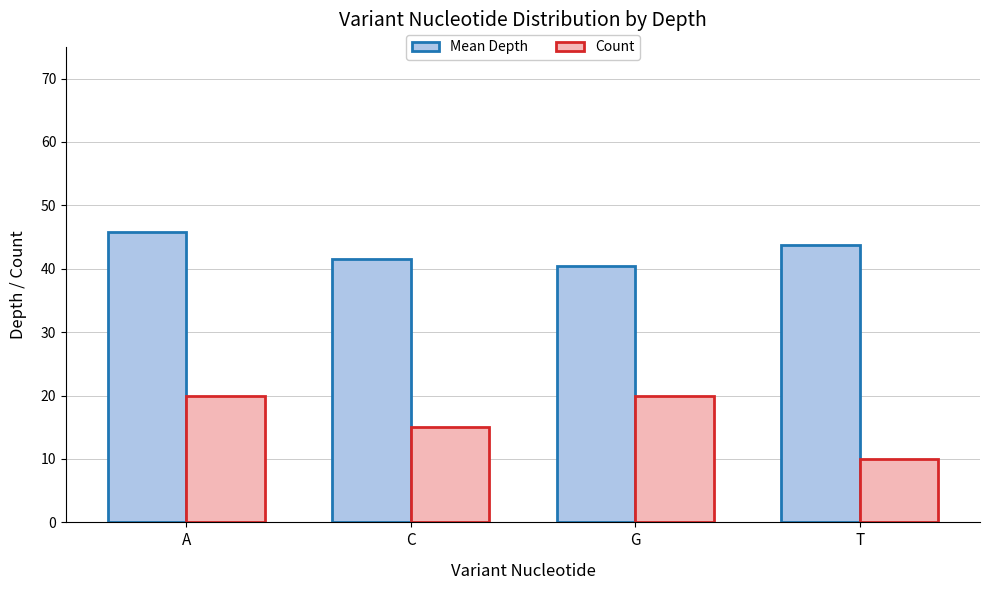

What is the label of the 4th bar from the left?

T